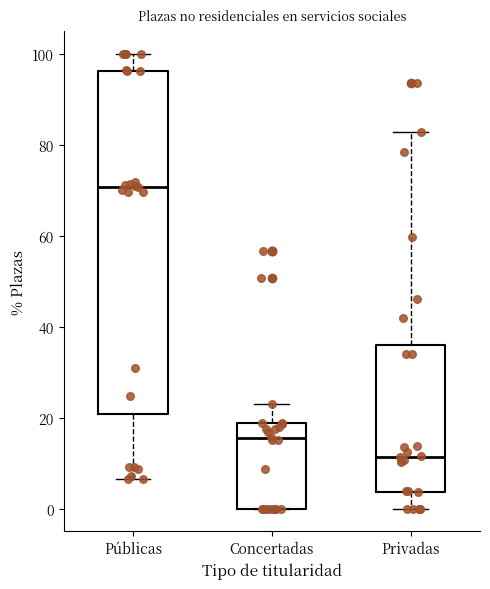

Comparing the boxes themselves (not the whiskers), which one is the tallest?

Públicas